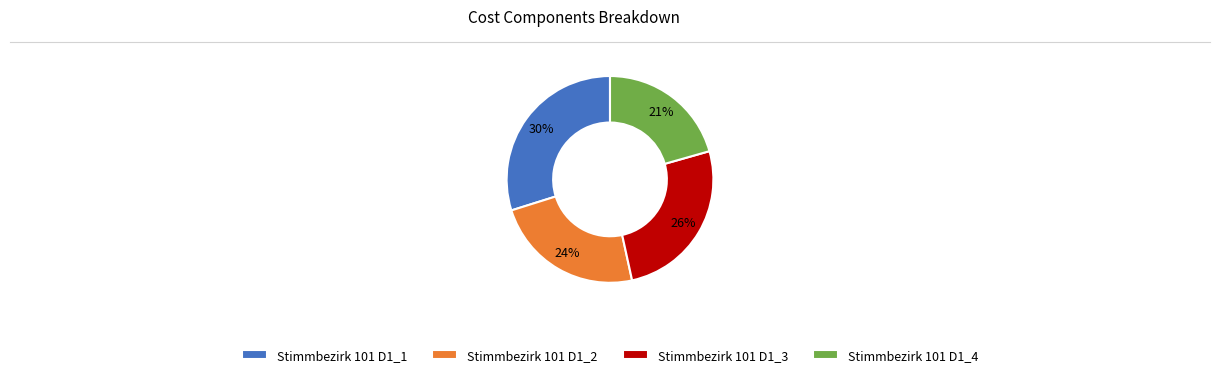

To the nearest percent, what portion does Stimmbezirk 101 D1_1 represent?

30%